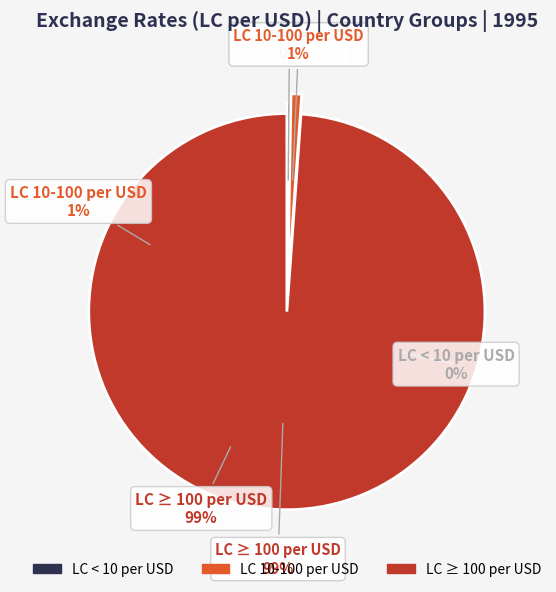

Is South African Rand the majority of the pie?

No